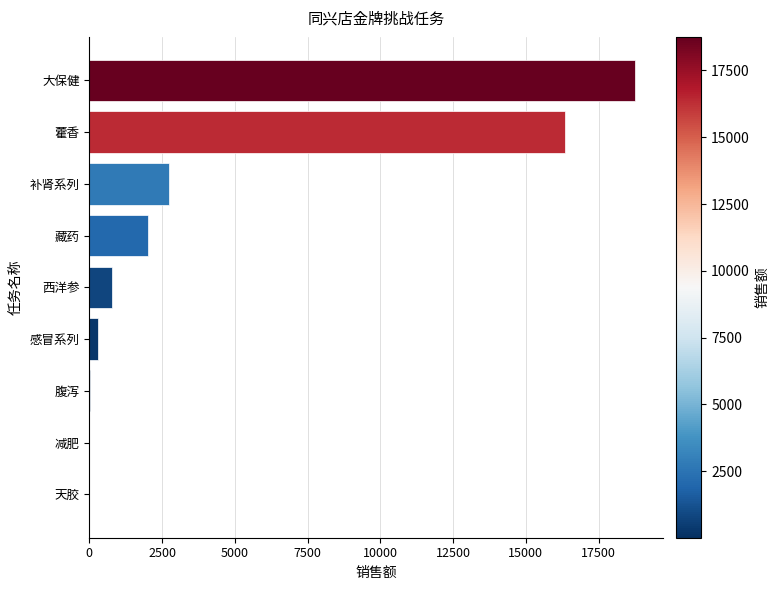

True or false: the data shows 18758 at 大保健.

True